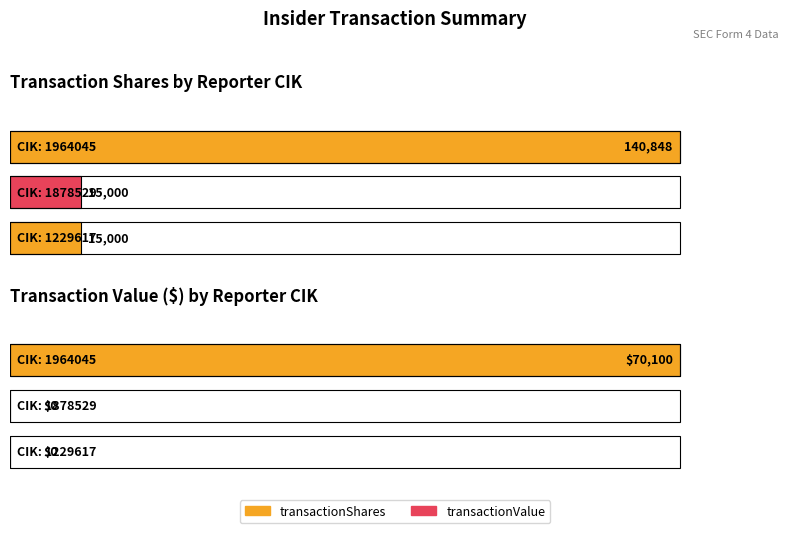

Rank the categories by transactionValue value from lowest to highest.

1878529, 1229617, 1964045